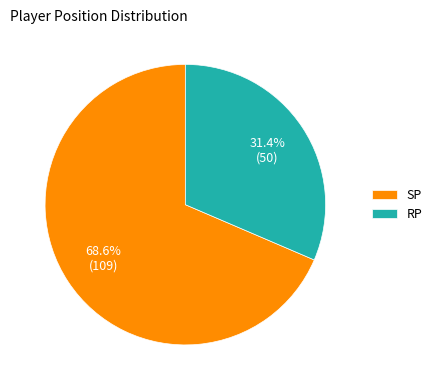

Which category has the biggest portion of the pie?

SP